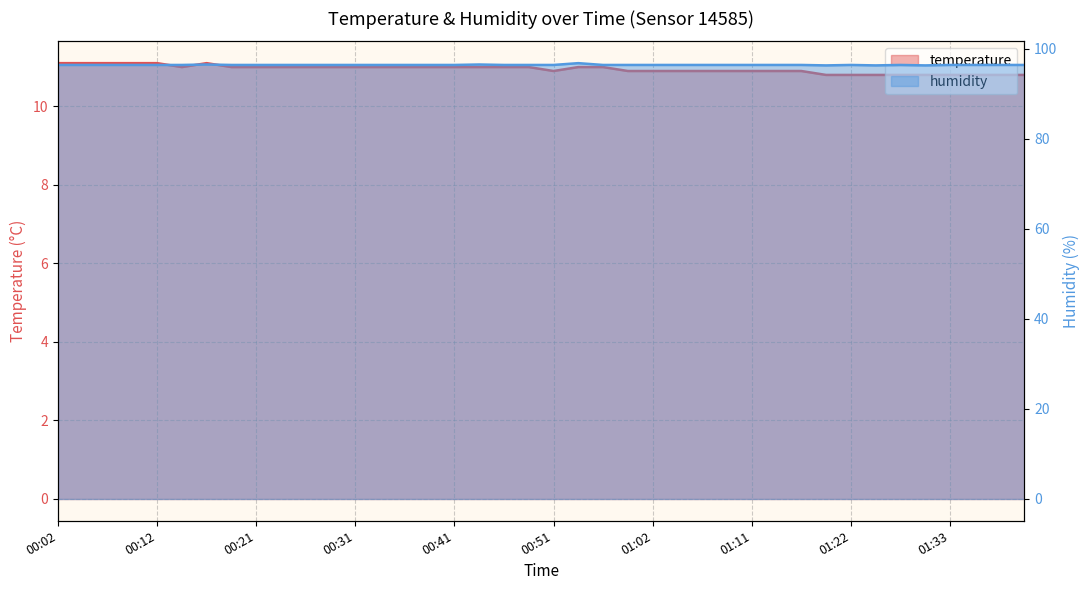

What is the label of the 7th point from the left?

00:17